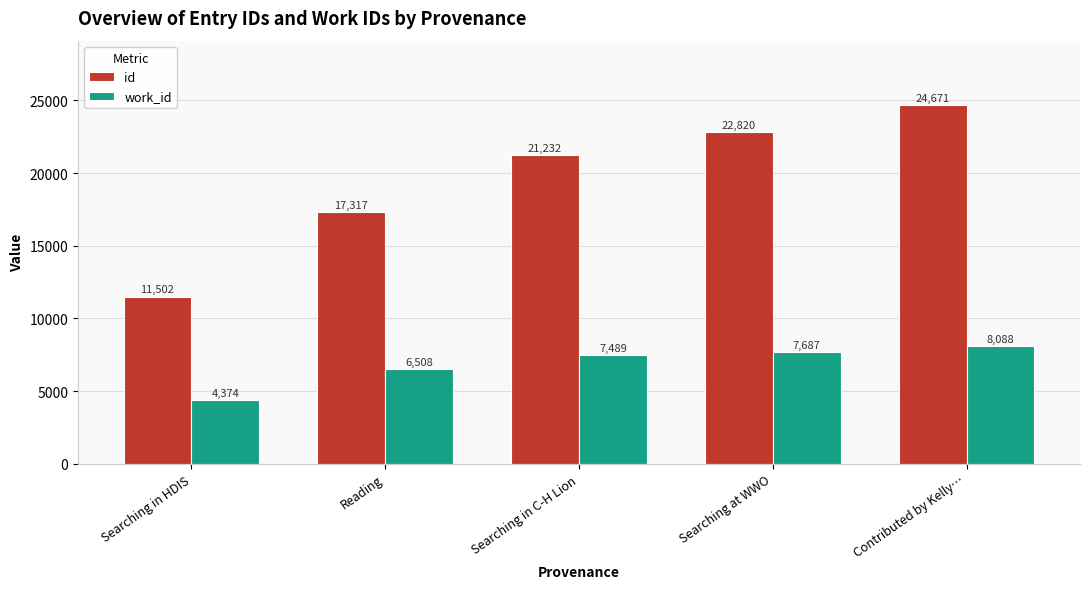

Which category has the highest value in the id series?

Contributed by Kelly…